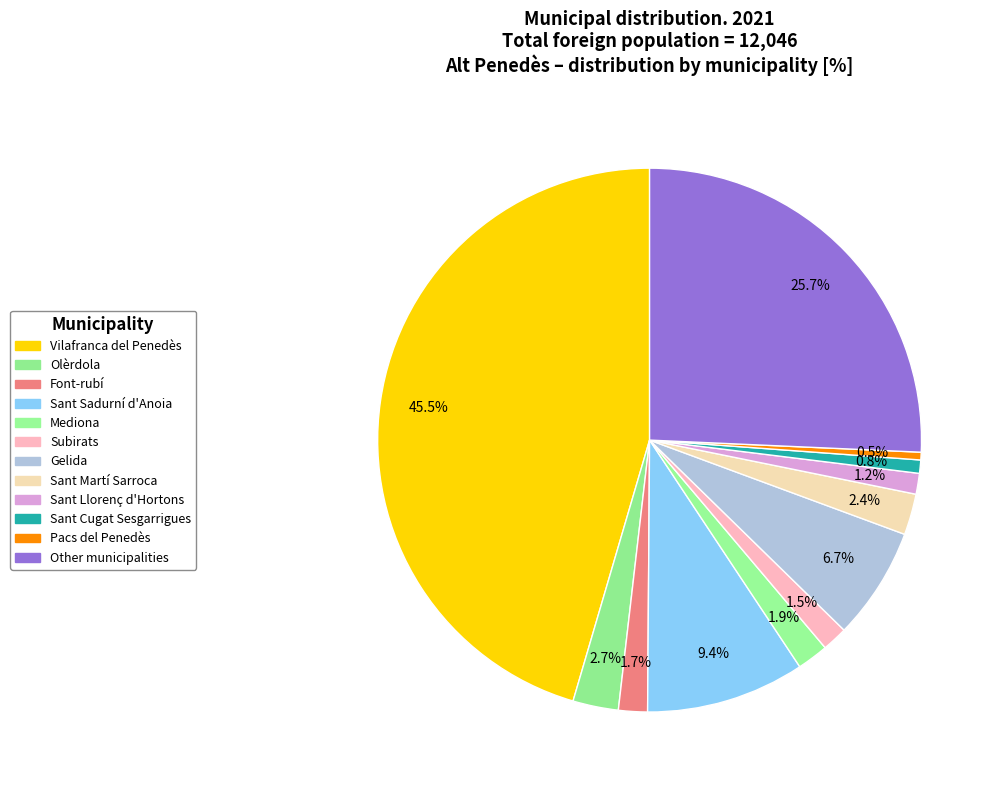

How many segments does this pie chart have?

12